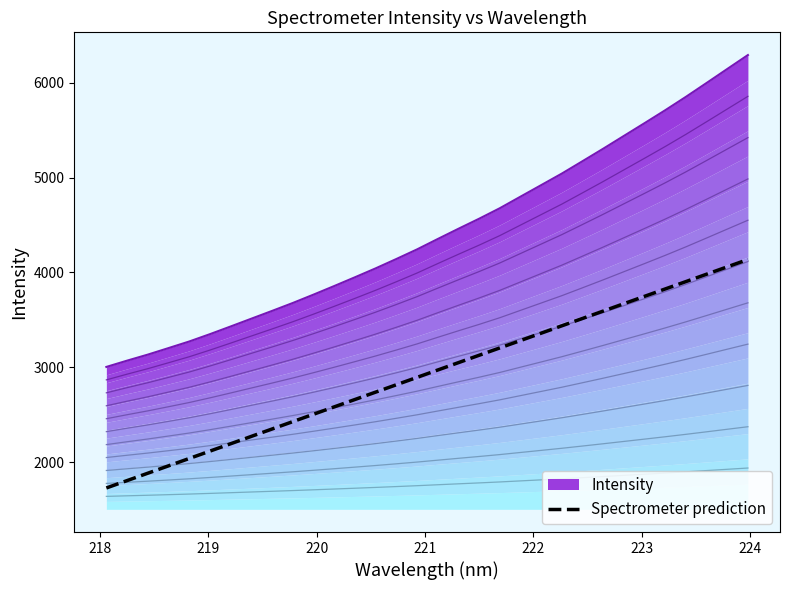

What is the lowest value of the Spectrometer prediction series?

1726.9